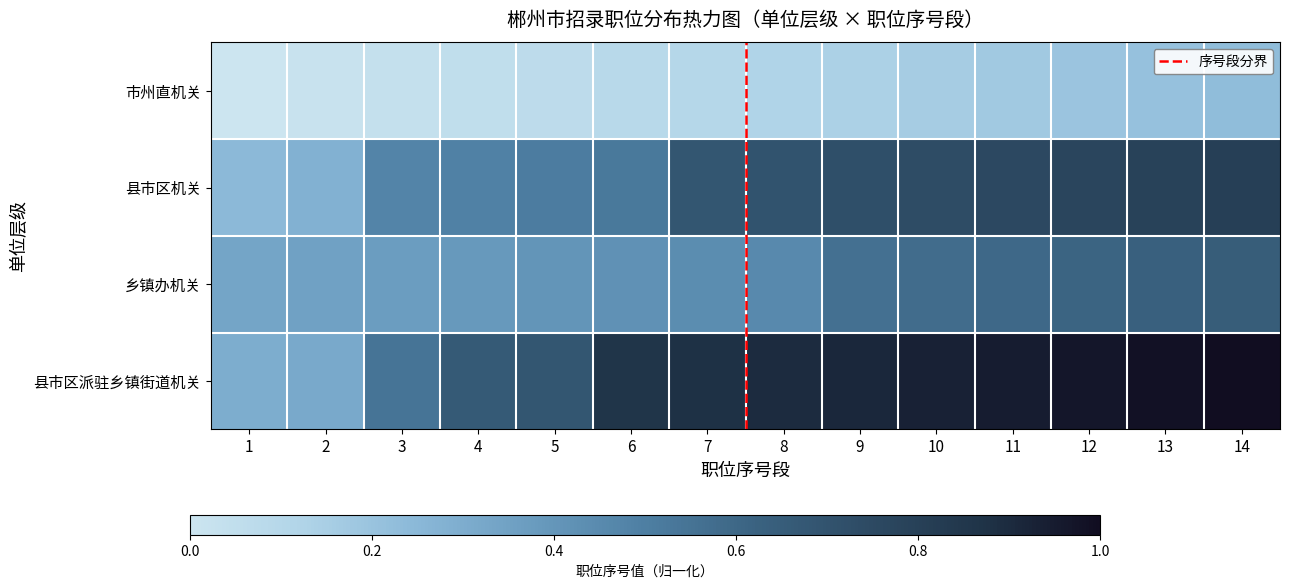

Rank the categories by 县市区机关 value from lowest to highest.

1, 2, 3, 4, 5, 6, 7, 8, 9, 10, 11, 12, 13, 14